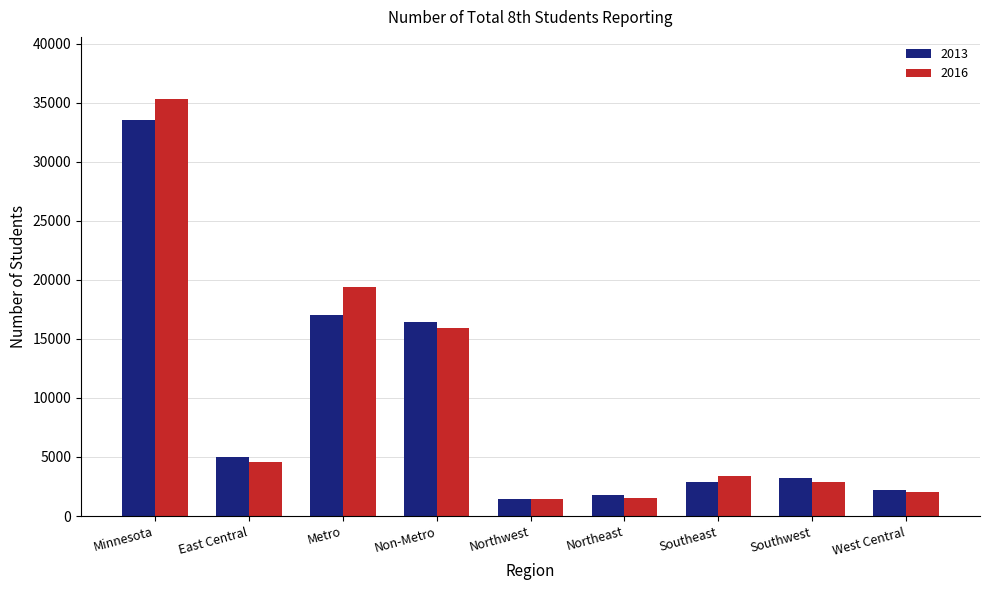

Between Northeast and Southwest, which series saw the biggest shift?

2013